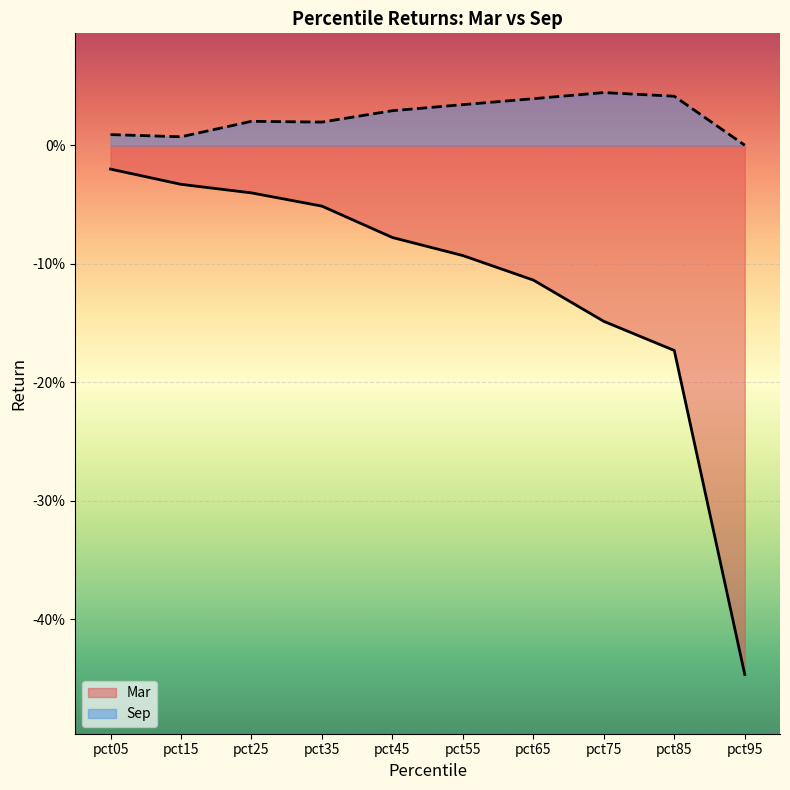

At which label is Mar closest to 0?

pct05